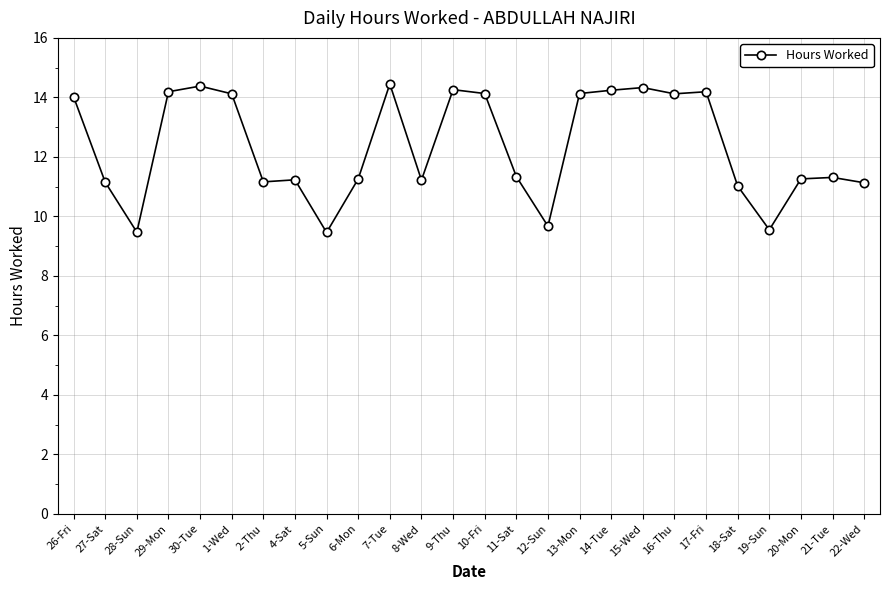

What is the average value?

12.3